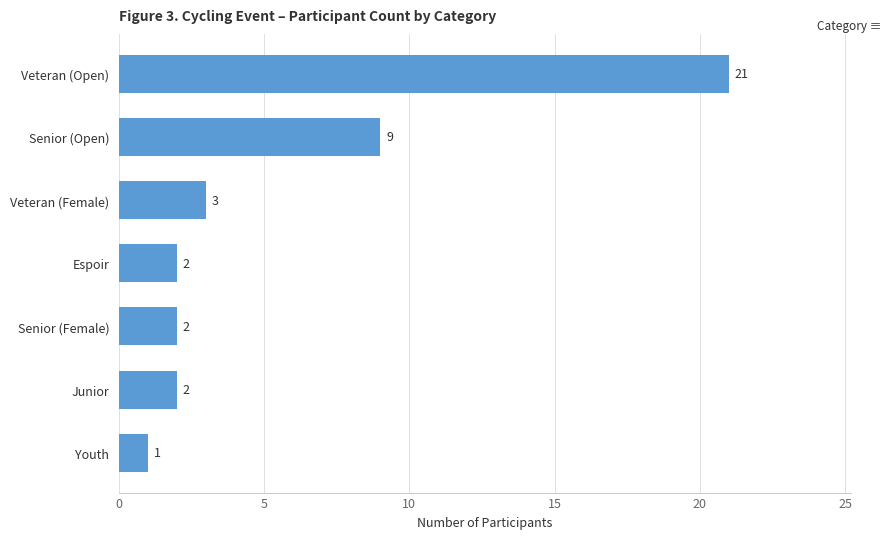

True or false: the data shows 1 at Youth.

True